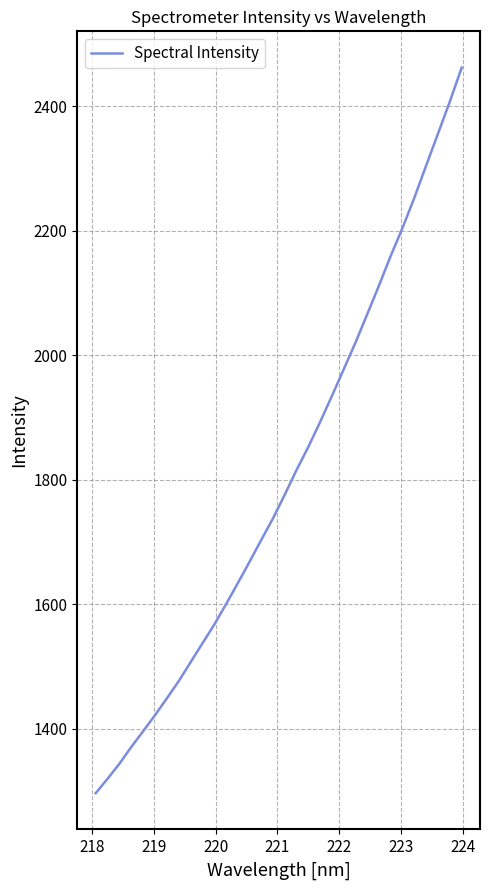

What is the difference between the second highest and minimum values?

1110.7